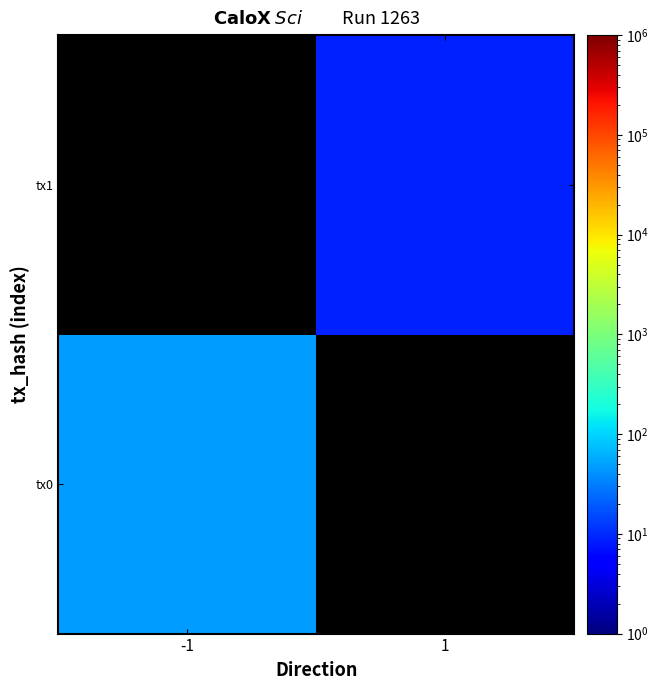

Which category has the lowest value in the tx0 series?

-1